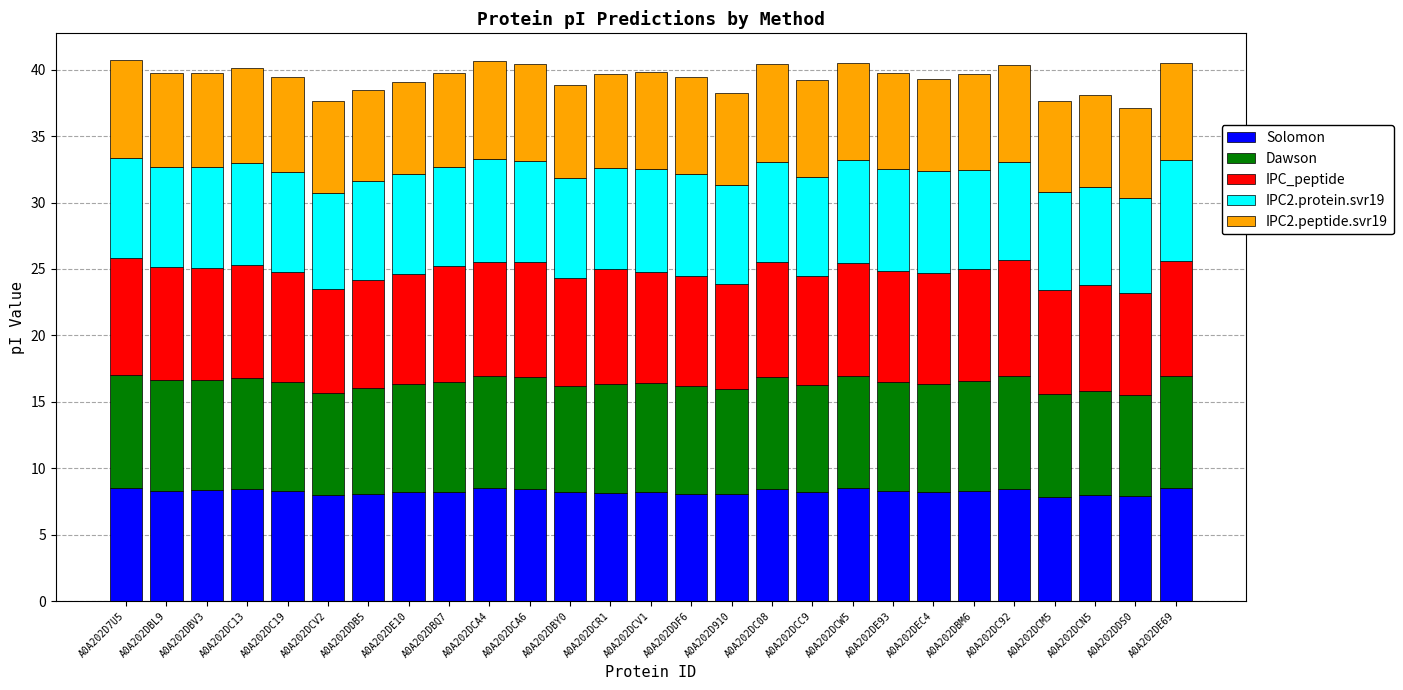

Is it true that Solomon equals 13.4 at A0A202DE10?

False